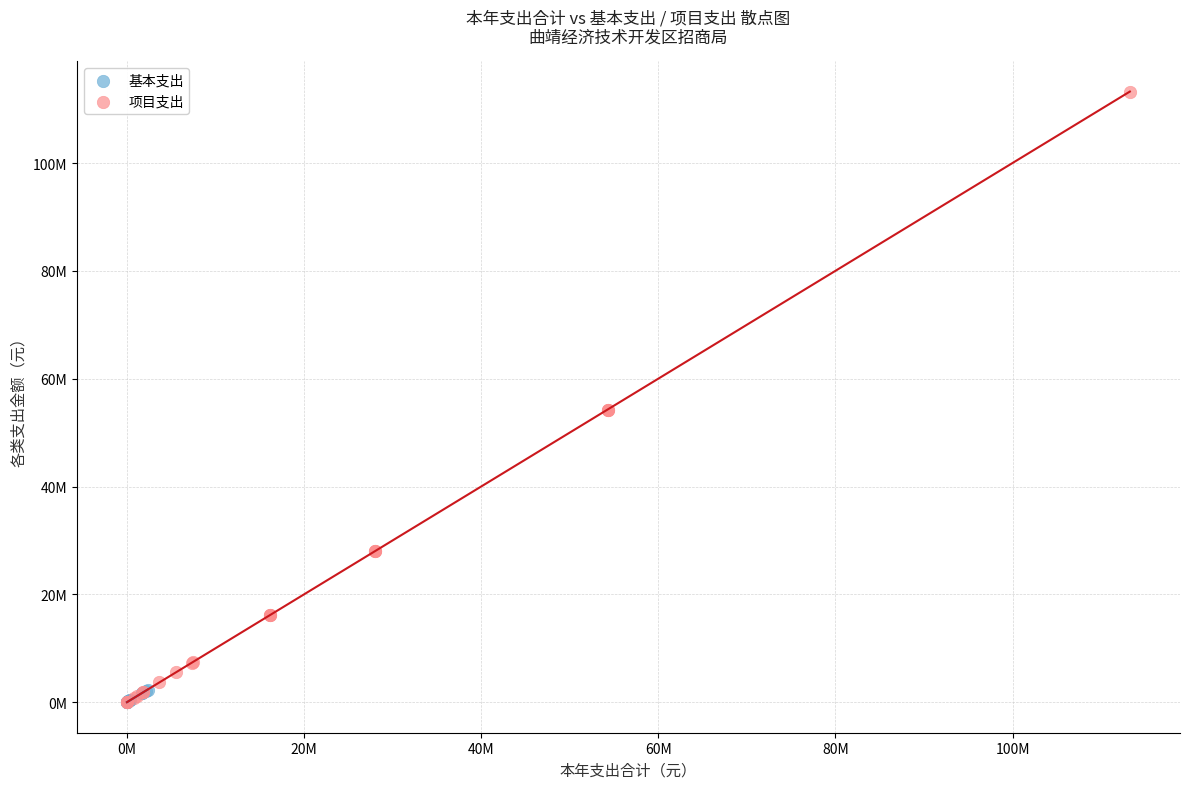

Which series has the largest Y range (max minus min)?

项目支出